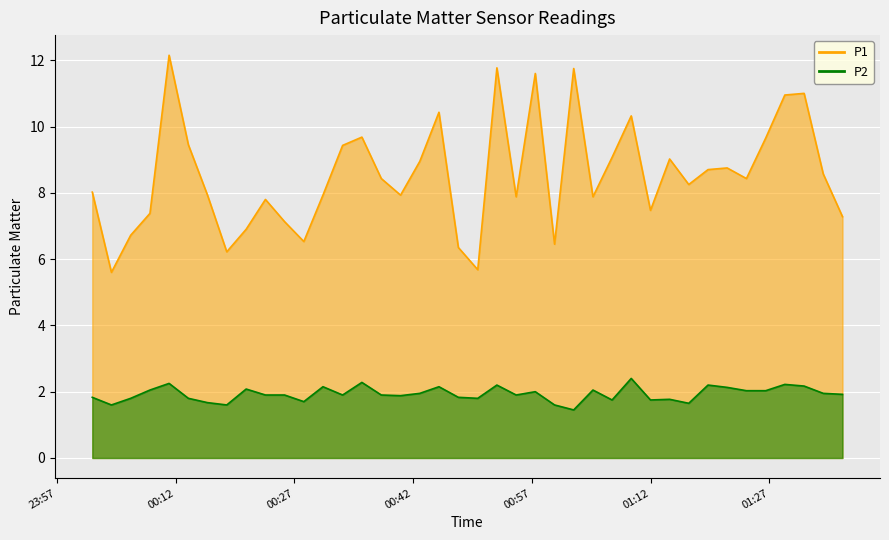

What is the sum of all P2 values?

77.2